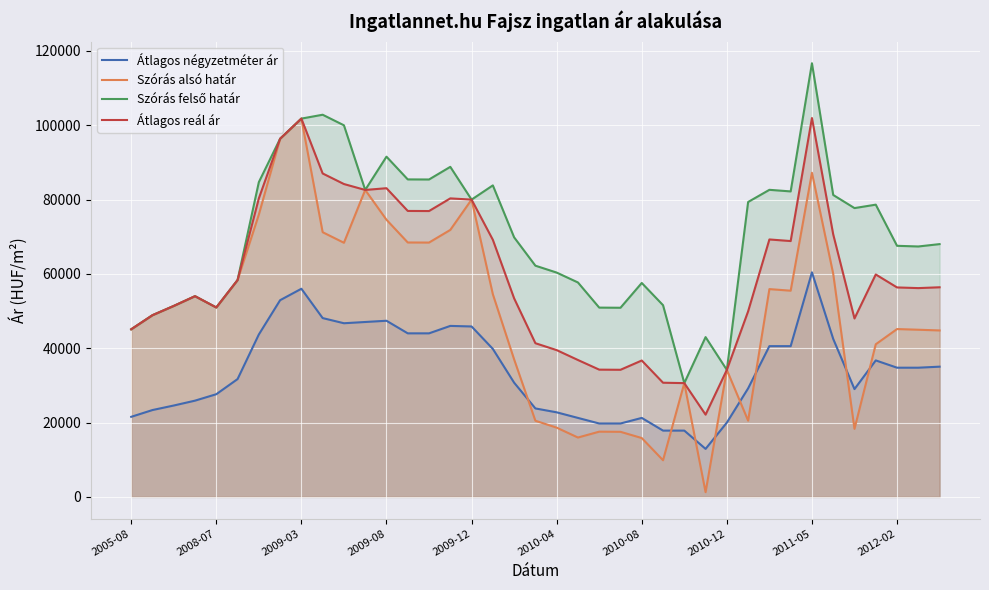

Reading left to right, what are all the values shown in this chart?

Átlagos négyzetméter ár: 21538	23364	24581	25891	27623	31695	43695	52918	55997	48106	46717	47053	47389	44000	44000	46000	45849	39813	30729	23797	22749	21247	19745	19745	21247	17832	17832	12916	19983	29200	40555	40555	60416	42500	28999	36718	34756	34756	35034
Szórás alsó határ: 45089	48878	51370	53996	50958	58327	75945	96353	101774	71211	68370	82579	74563	68445	68422	71825	79977	54528	37002	20483	18628	15968	17546	17507	15831	9854	30609	1266	34165	20508	55902	55473	87203	60012	18301	41057	45153	44972	44779
Szórás felső határ: 45089	48878	51370	53996	50958	58327	84679	96353	101774	102815	99974	82579	91533	85415	85392	88795	79977	83808	69832	62203	60348	57688	50922	50883	57551	51574	30609	42986	34165	79338	82614	82185	116665	81224	77699	78621	67551	67370	68007
Átlagos reál ár: 45089	48878	51370	53996	50958	58327	80312	96353	101774	87013	84172	82579	83048	76930	76907	80310	79977	69168	53417	41343	39488	36828	34234	34195	36691	30714	30609	22126	34165	49923	69258	68829	101934	70618	48000	59839	56352	56171	56393